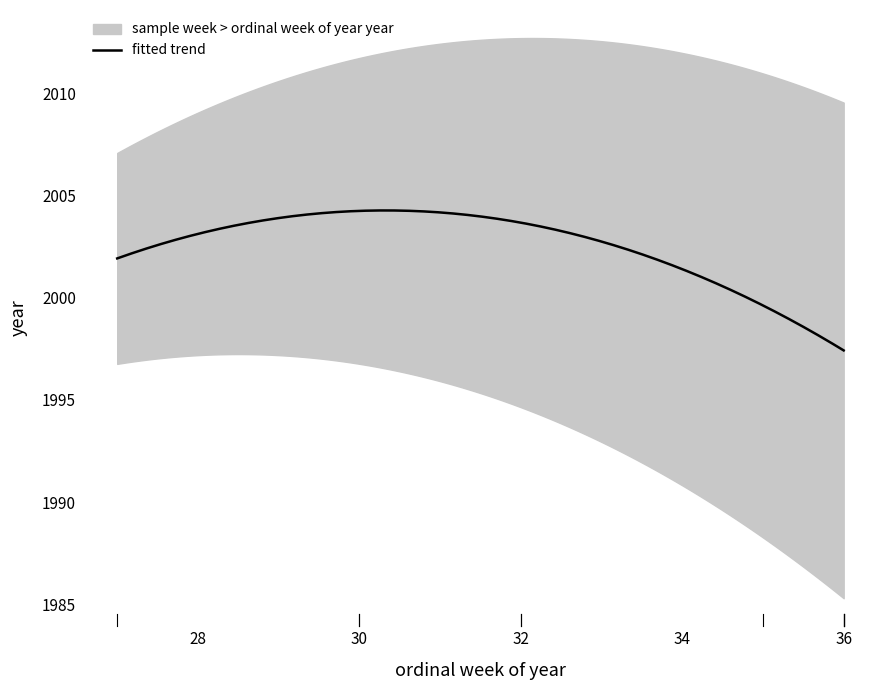

What is the smallest value displayed?

27